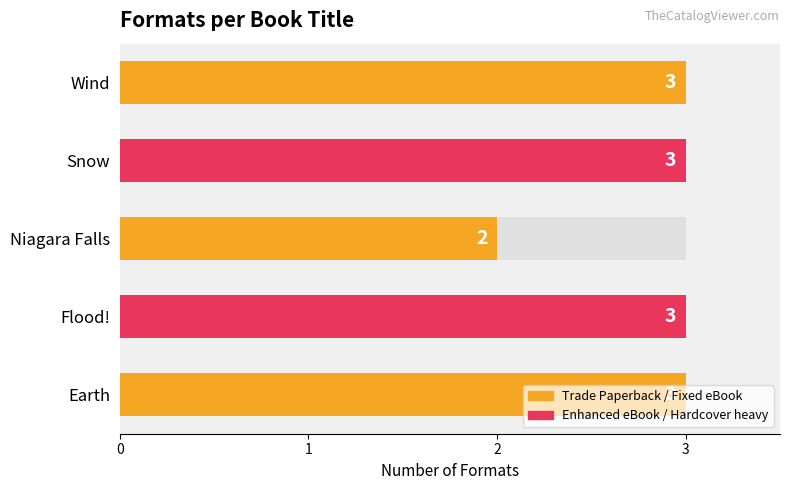

What is the smallest value displayed?

2